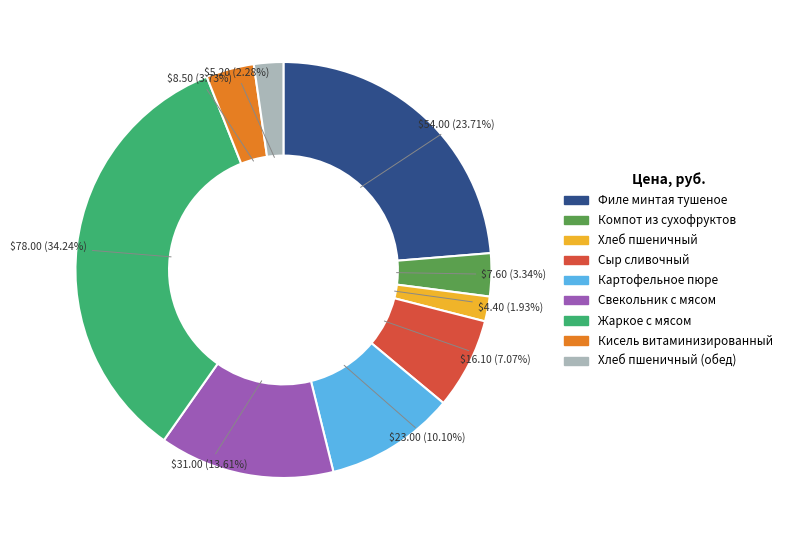

Which slice is the largest?

Жаркое с мясом